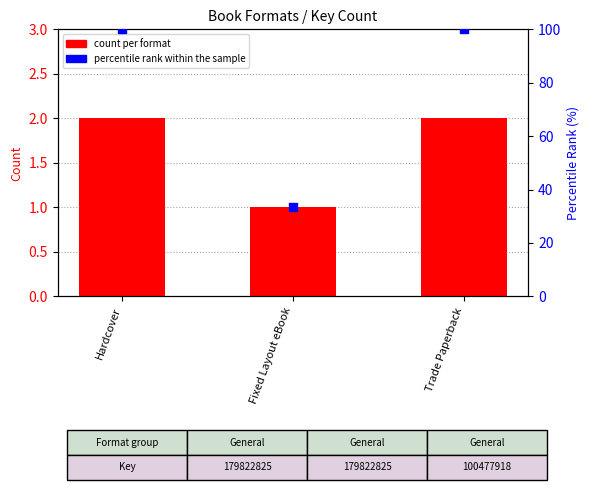

What are all the series names shown in the legend?

count per format, percentile rank within the sample